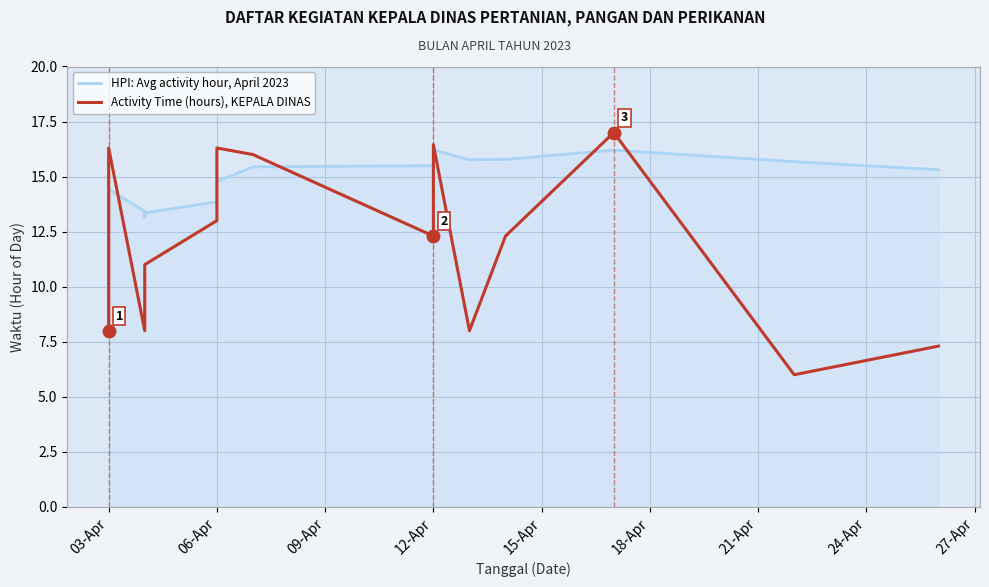

What position from the right is 11?

6